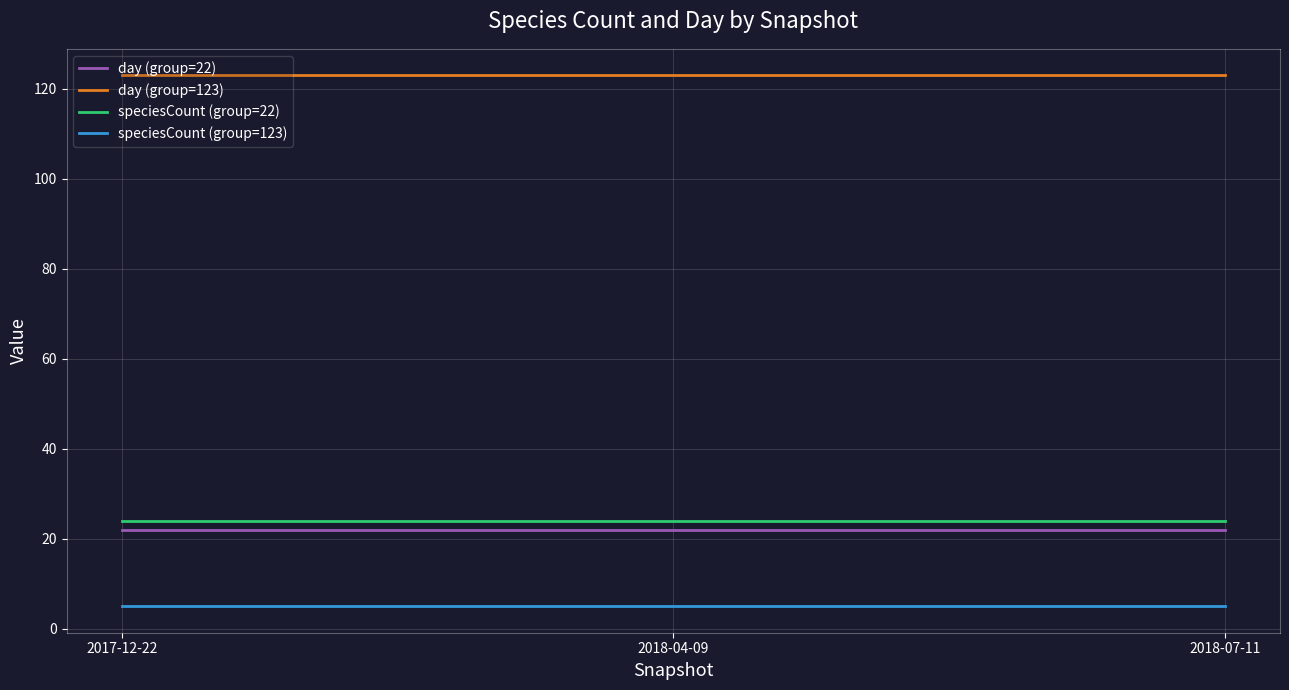

Reading left to right, extract all data points from this chart.

day (group=22): 2017-12-22=22	2018-04-09=22	2018-07-11=22
day (group=123): 2017-12-22=123	2018-04-09=123	2018-07-11=123
speciesCount (group=22): 2017-12-22=24	2018-04-09=24	2018-07-11=24
speciesCount (group=123): 2017-12-22=5	2018-04-09=5	2018-07-11=5